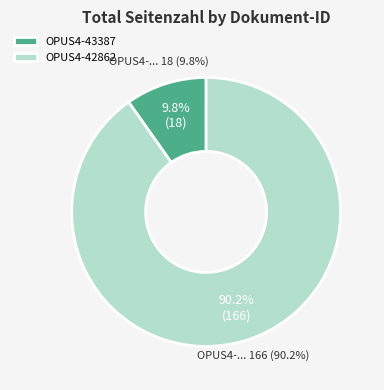

Does OPUS4-42862 account for over 50% of the chart?

Yes